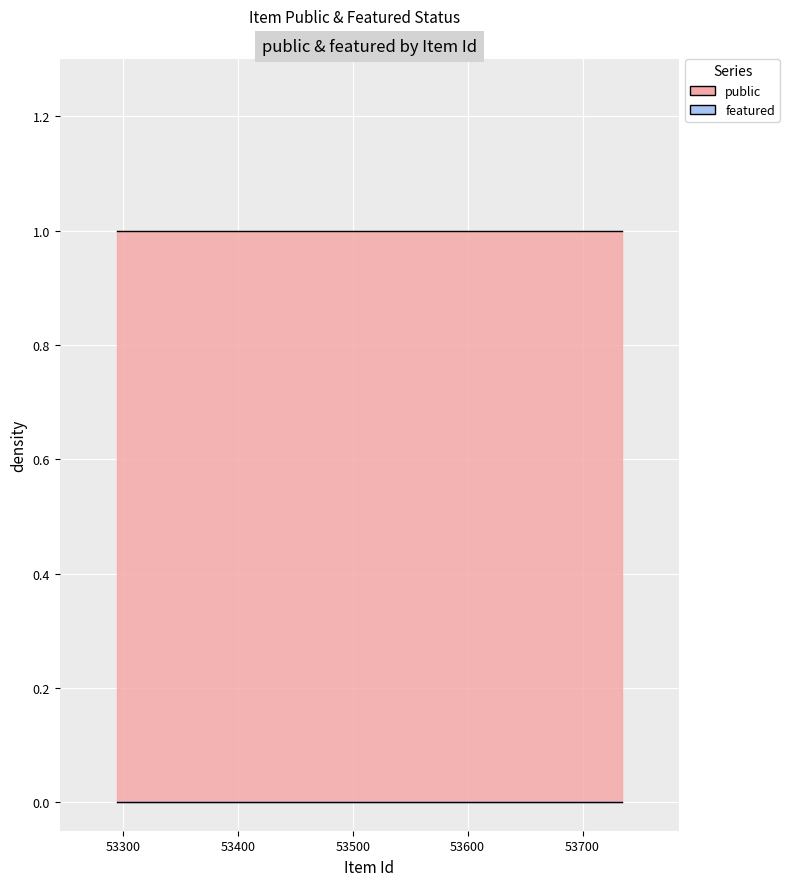

What is the average value of the public series?

1